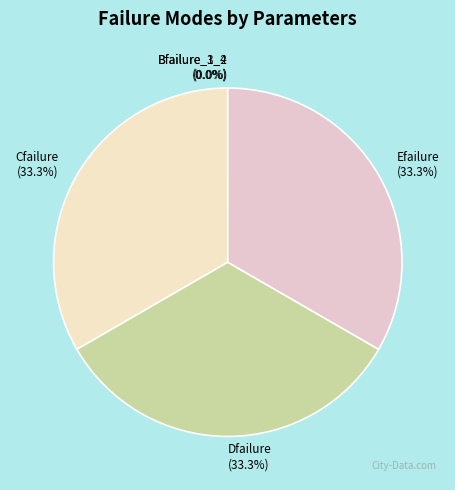

What is the ratio of the value at Efailure to the value at Dfailure?

1.0